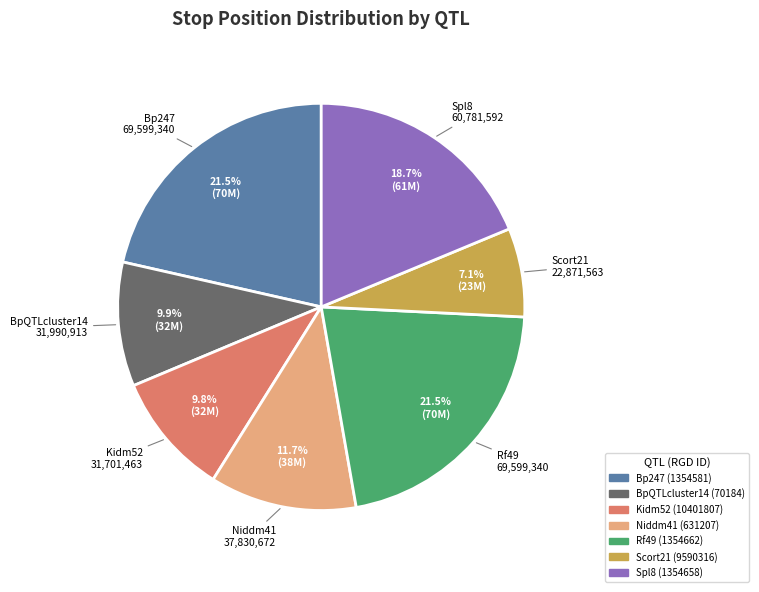

Does Rf49 (1354662) account for over 50% of the chart?

No